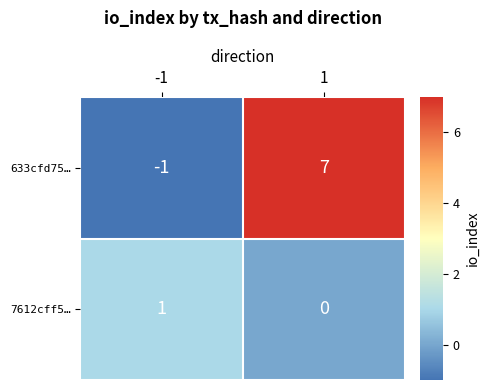

Is it true that 633cfd75… equals 7 at 1?

True